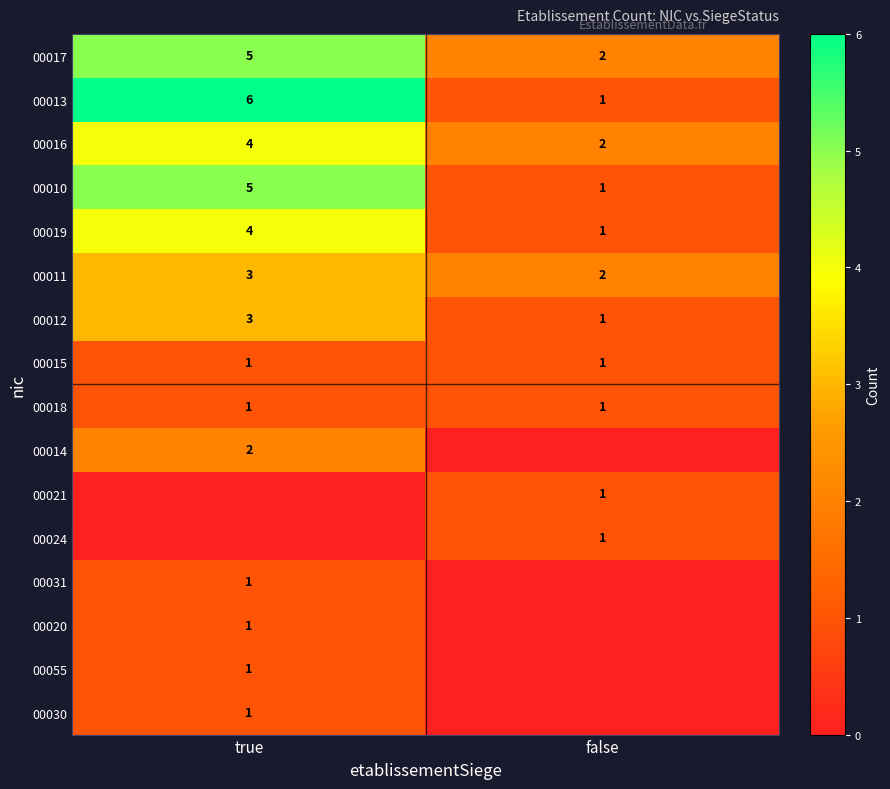

True or false: 00013 has a value of 1 at false.

True